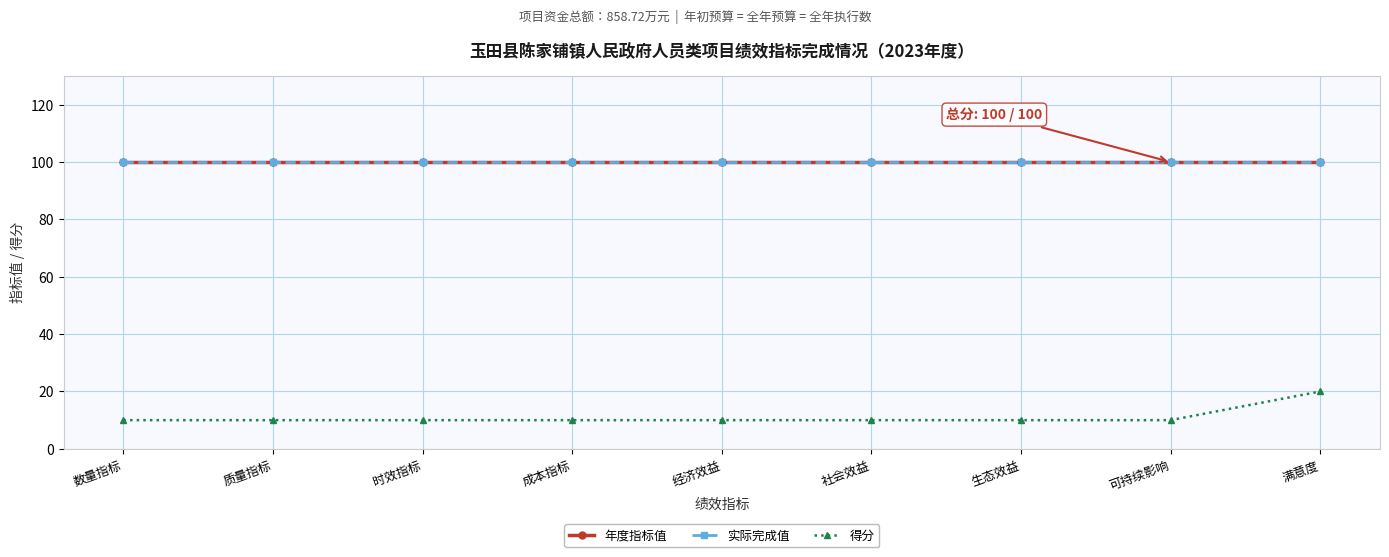

Which series has the largest total across all categories?

年度指标值